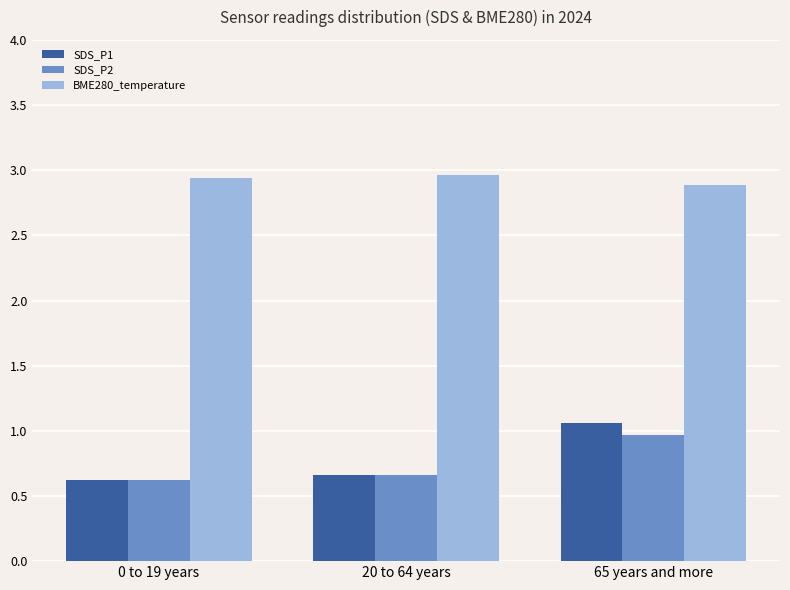

Rank the categories by SDS_P1 value from highest to lowest.

65 years and more, 20 to 64 years, 0 to 19 years